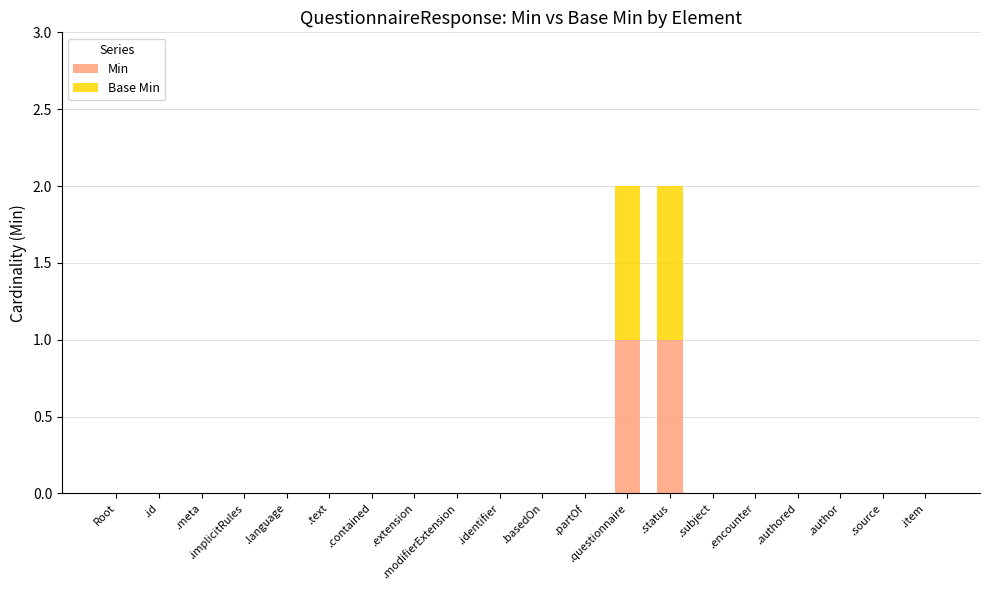

The Min series shows 0 at .implicitRules. True or false?

True